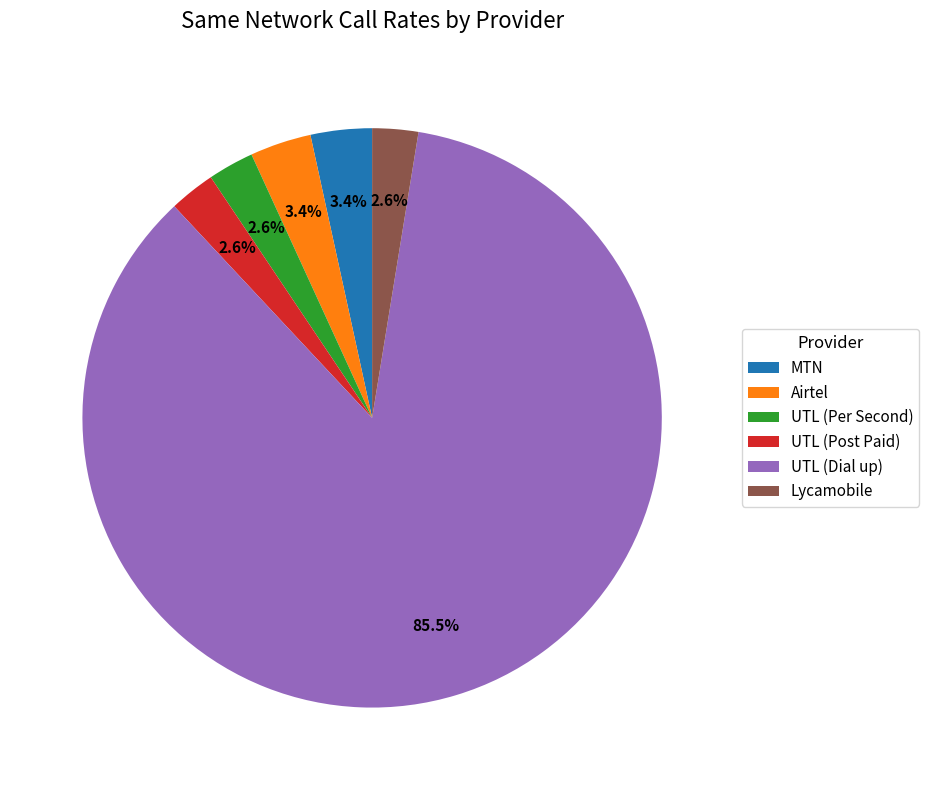

To the nearest percent, what is the difference between the MTN and UTL (Dial up) slice percentages?

82%